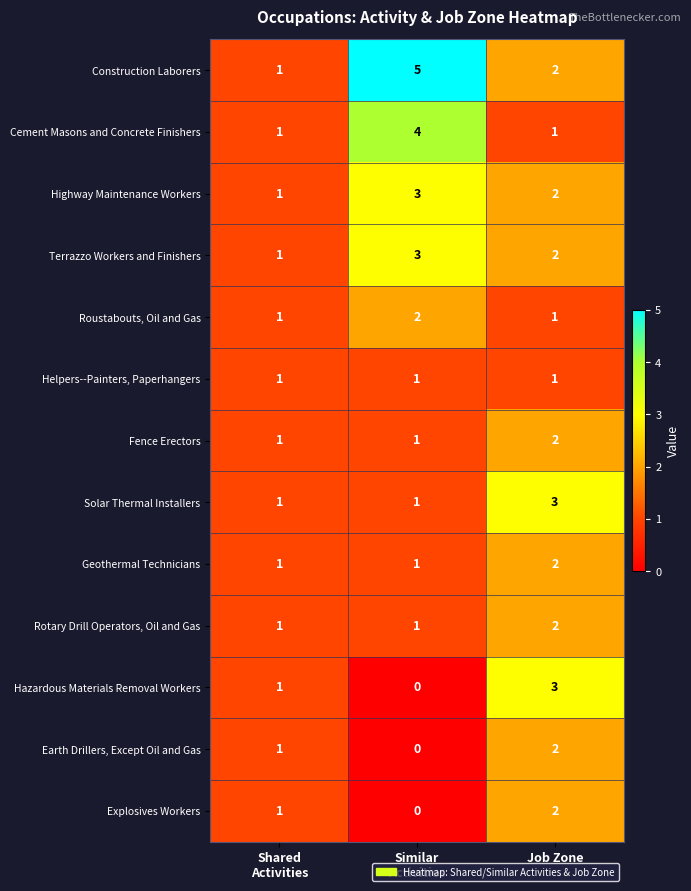

What is the difference between the maximum and second lowest values in the Cement Masons and Concrete Finishers series?

3